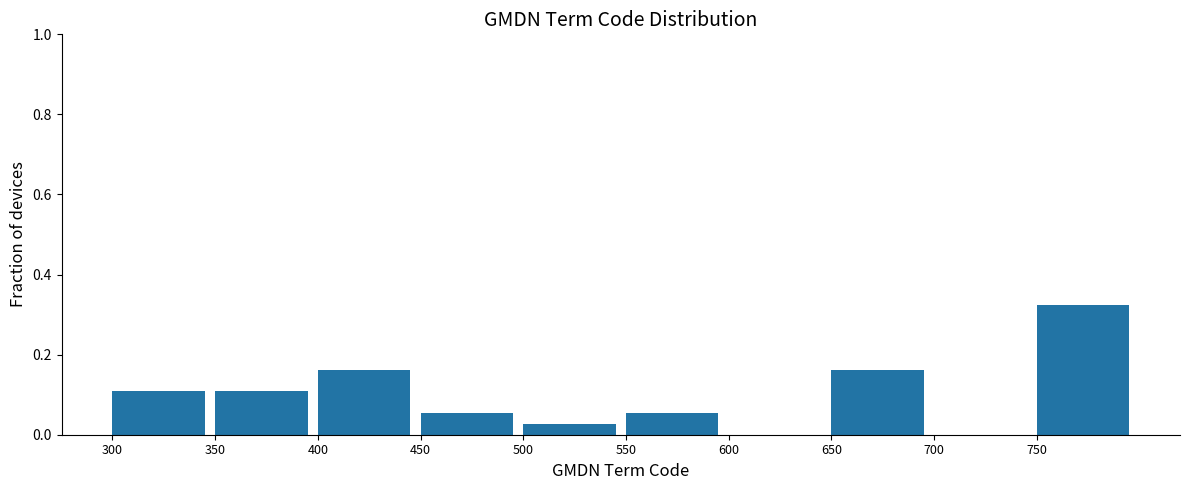

What is the height of the bar covering 350 to 400 on the x-axis? The values are not printed on the chart, so give them approximately, as read against the axis.

0.10